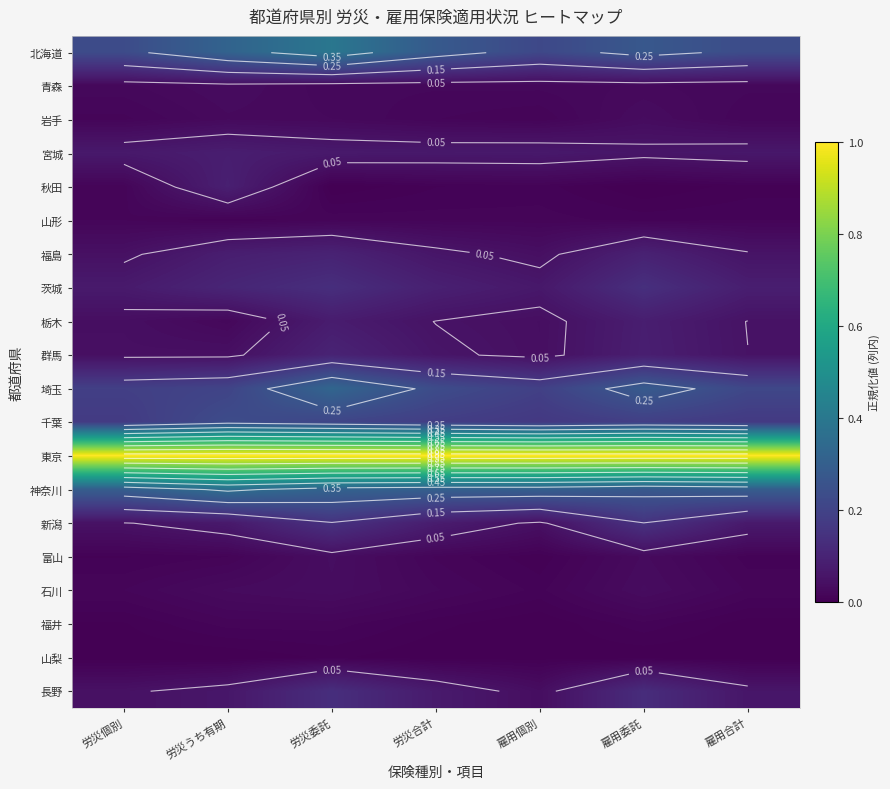

Which series has the largest total across all categories?

東京